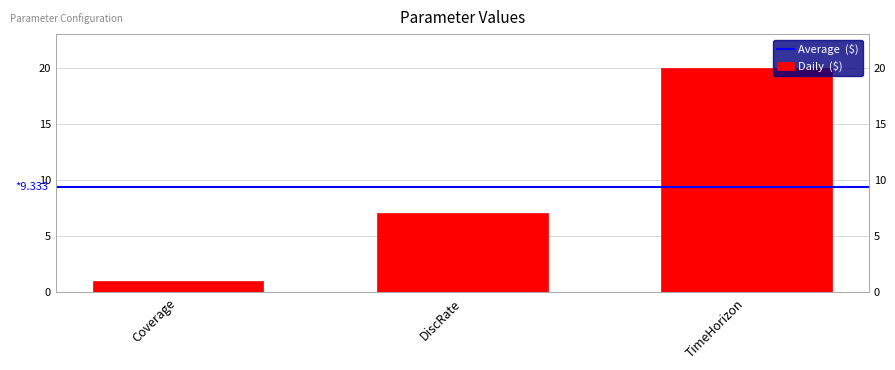

Reading right to left, transcribe all the data shown in this chart.

TimeHorizon=20	DiscRate=7	Coverage=1